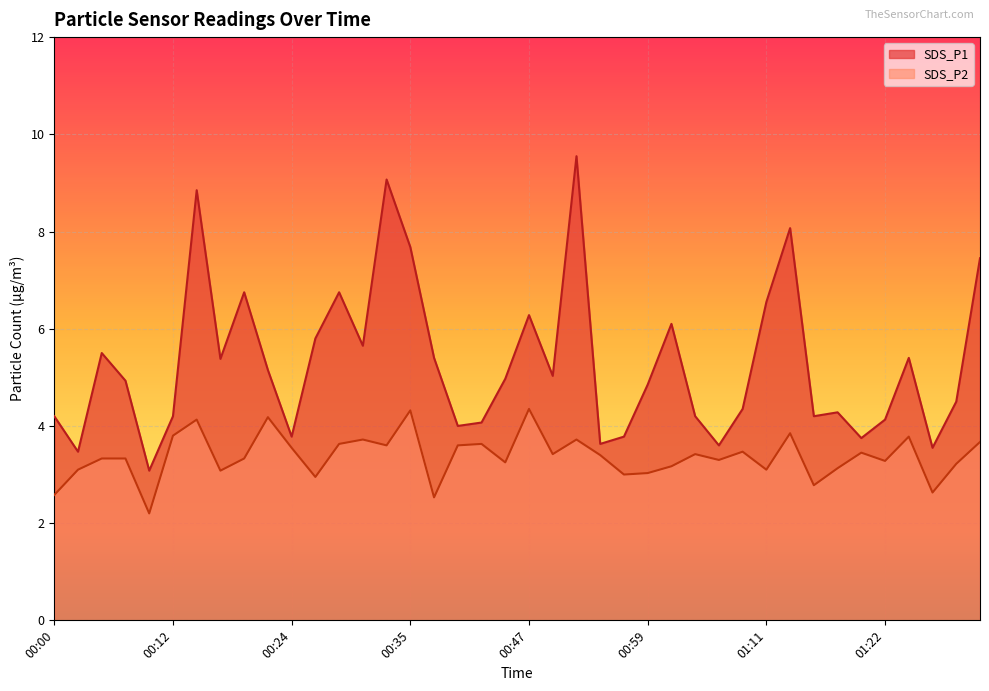

Where is the first local minimum for SDS_P1?

00:03